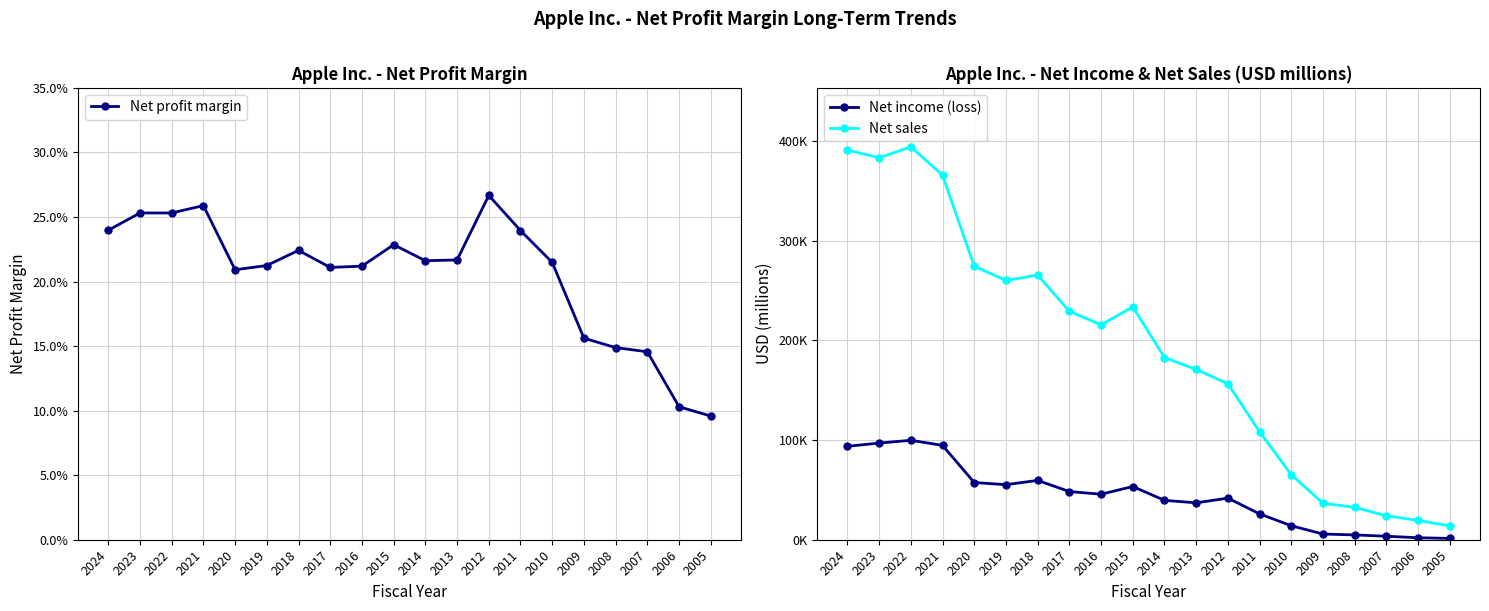

The Net sales series shows 274515.0 at 2020. True or false?

True